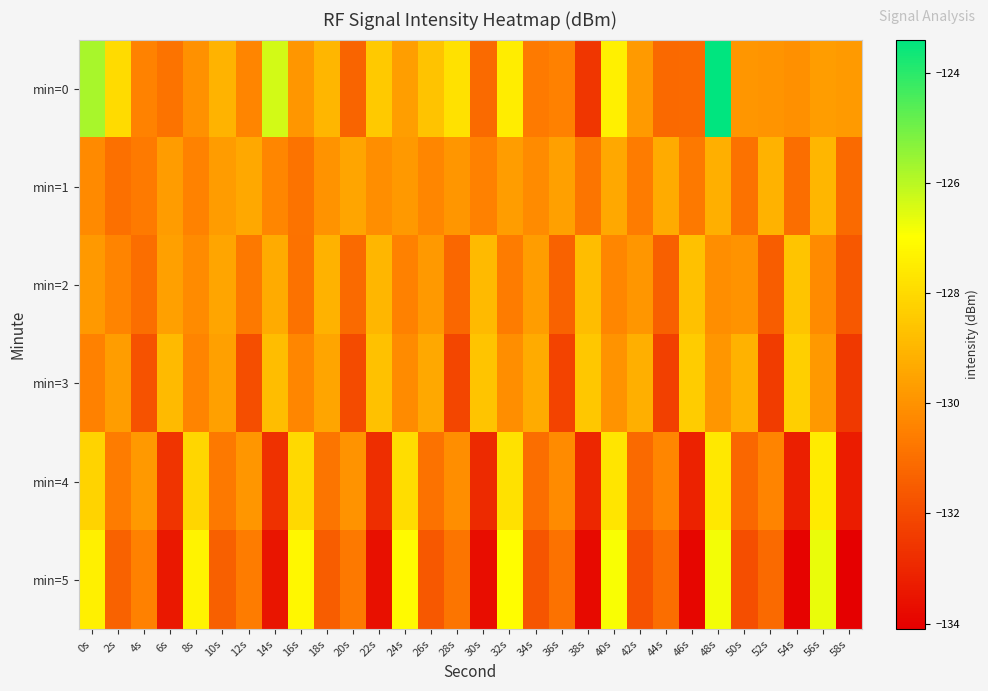

Reading left to right, transcribe all the data shown in this chart.

min=0: 0s=-125.8	2s=-128.0	4s=-130.5	6s=-130.9	8s=-130.0	10s=-129.1	12s=-130.3	14s=-126.3	16s=-129.9	18s=-129.0	20s=-131.3	22s=-128.5	24s=-129.7	26s=-128.7	28s=-127.8	30s=-131.1	32s=-127.5	34s=-130.7	36s=-130.5	38s=-132.6	40s=-127.4	42s=-129.8	44s=-131.1	46s=-131.1	48s=-123.4	50s=-129.9	52s=-130.0	54s=-130.1	56s=-129.7	58s=-129.8
min=1: 0s=-130.2	2s=-130.9	4s=-130.7	6s=-129.7	8s=-130.4	10s=-129.7	12s=-129.4	14s=-130.3	16s=-130.9	18s=-130.0	20s=-129.5	22s=-130.1	24s=-129.8	26s=-130.3	28s=-129.9	30s=-130.5	32s=-129.7	34s=-130.2	36s=-129.6	38s=-130.8	40s=-129.4	42s=-130.6	44s=-129.3	46s=-130.7	48s=-129.2	50s=-130.9	52s=-129.1	54s=-131.0	56s=-129.0	58s=-131.1
min=2: 0s=-129.8	2s=-130.4	4s=-131.0	6s=-129.6	8s=-130.2	10s=-129.5	12s=-130.7	14s=-129.3	16s=-130.9	18s=-129.1	20s=-131.1	22s=-129.0	24s=-130.5	26s=-129.8	28s=-131.2	30s=-128.9	32s=-130.6	34s=-129.7	36s=-131.3	38s=-128.8	40s=-130.3	42s=-129.9	44s=-131.4	46s=-128.7	48s=-130.1	50s=-130.0	52s=-131.5	54s=-128.6	56s=-130.2	58s=-131.6
min=3: 0s=-130.5	2s=-129.7	4s=-131.8	6s=-128.9	8s=-130.4	10s=-129.6	12s=-131.9	14s=-128.8	16s=-130.3	18s=-129.5	20s=-132.0	22s=-128.7	24s=-130.2	26s=-129.4	28s=-132.1	30s=-128.6	32s=-130.1	34s=-129.3	36s=-132.2	38s=-128.5	40s=-130.0	42s=-129.2	44s=-132.3	46s=-128.4	48s=-129.9	50s=-129.1	52s=-132.4	54s=-128.3	56s=-129.8	58s=-132.5
min=4: 0s=-128.2	2s=-130.6	4s=-129.8	6s=-132.6	8s=-128.1	10s=-130.7	12s=-129.9	14s=-132.7	16s=-128.0	18s=-130.8	20s=-130.0	22s=-132.8	24s=-127.9	26s=-130.9	28s=-130.1	30s=-132.9	32s=-127.8	34s=-131.0	36s=-130.2	38s=-133.0	40s=-127.7	42s=-131.1	44s=-130.3	46s=-133.1	48s=-127.6	50s=-131.2	52s=-130.4	54s=-133.2	56s=-127.5	58s=-133.3
min=5: 0s=-127.4	2s=-131.3	4s=-130.5	6s=-133.4	8s=-127.3	10s=-131.4	12s=-130.6	14s=-133.5	16s=-127.2	18s=-131.5	20s=-130.7	22s=-133.6	24s=-127.1	26s=-131.6	28s=-130.8	30s=-133.7	32s=-127.0	34s=-131.7	36s=-130.9	38s=-133.8	40s=-126.9	42s=-131.8	44s=-131.0	46s=-133.9	48s=-126.8	50s=-131.9	52s=-131.1	54s=-134.0	56s=-126.7	58s=-134.1